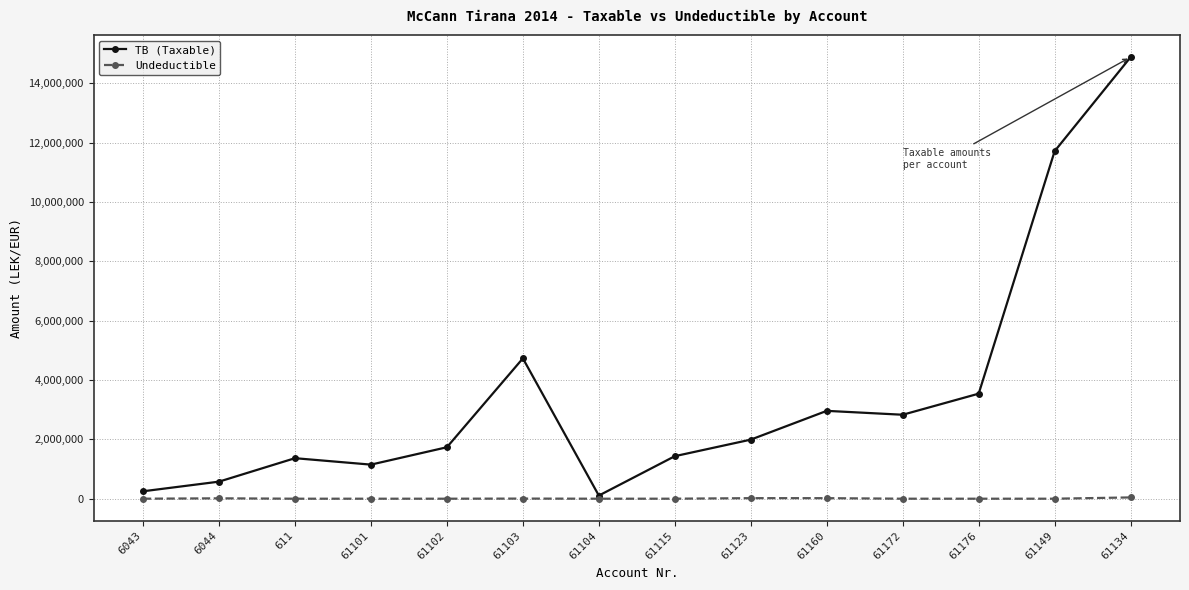

The value of Undeductible at 61160 is 18200.0. True or false?

True